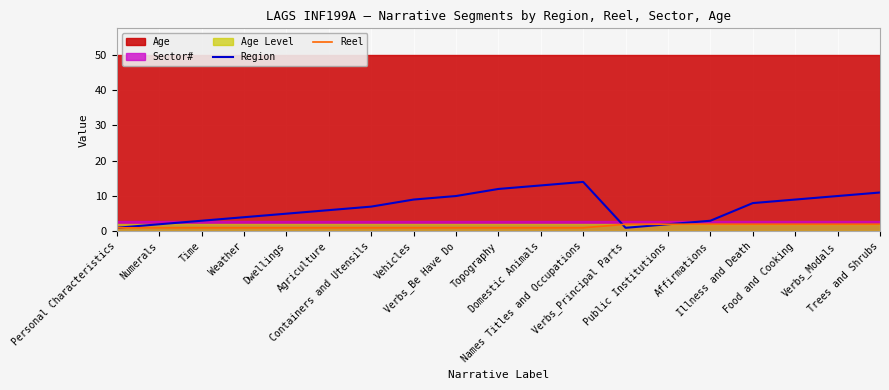

How many data points in Region are above 7?

9